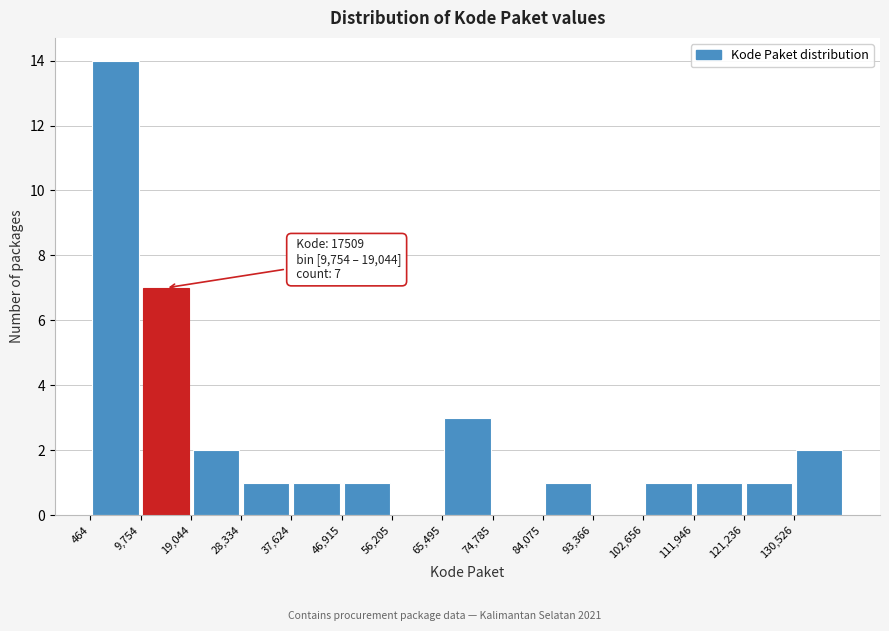

Over which range of the x-axis is the bar tallest?

0 to 10000